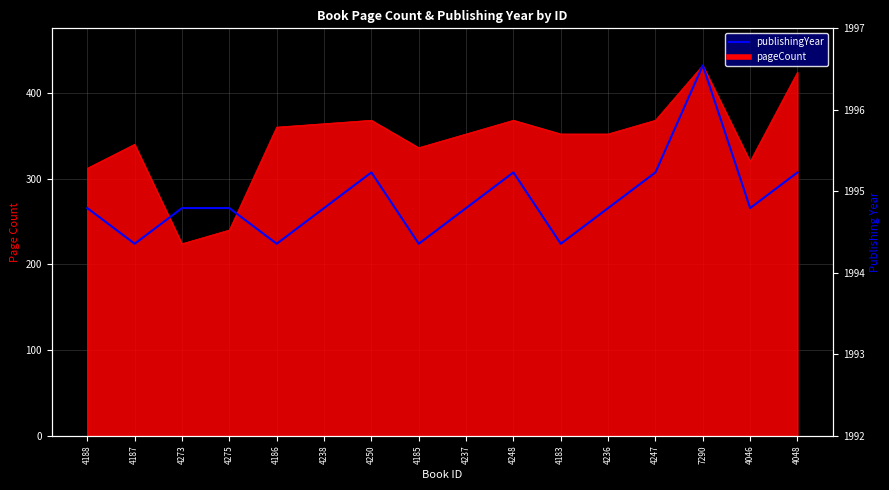

What is the label of the 14th point from the left?

7290